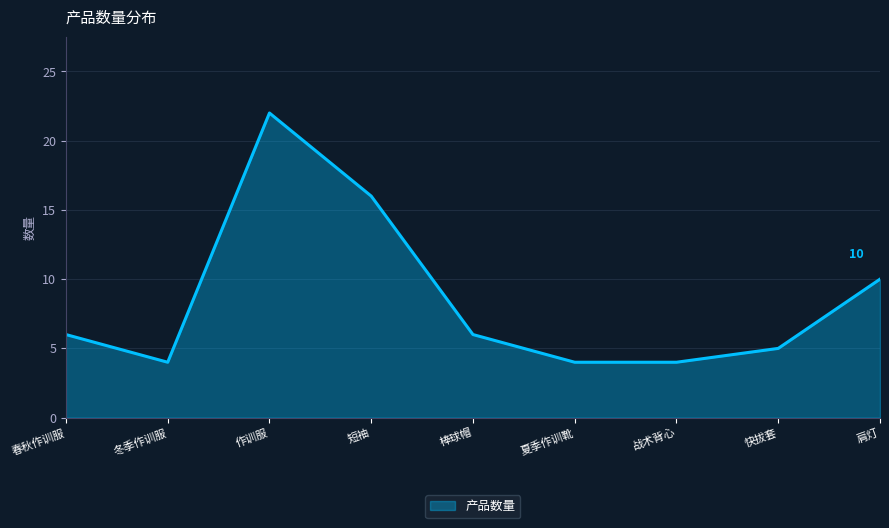

What is the maximum value shown in the chart?

22